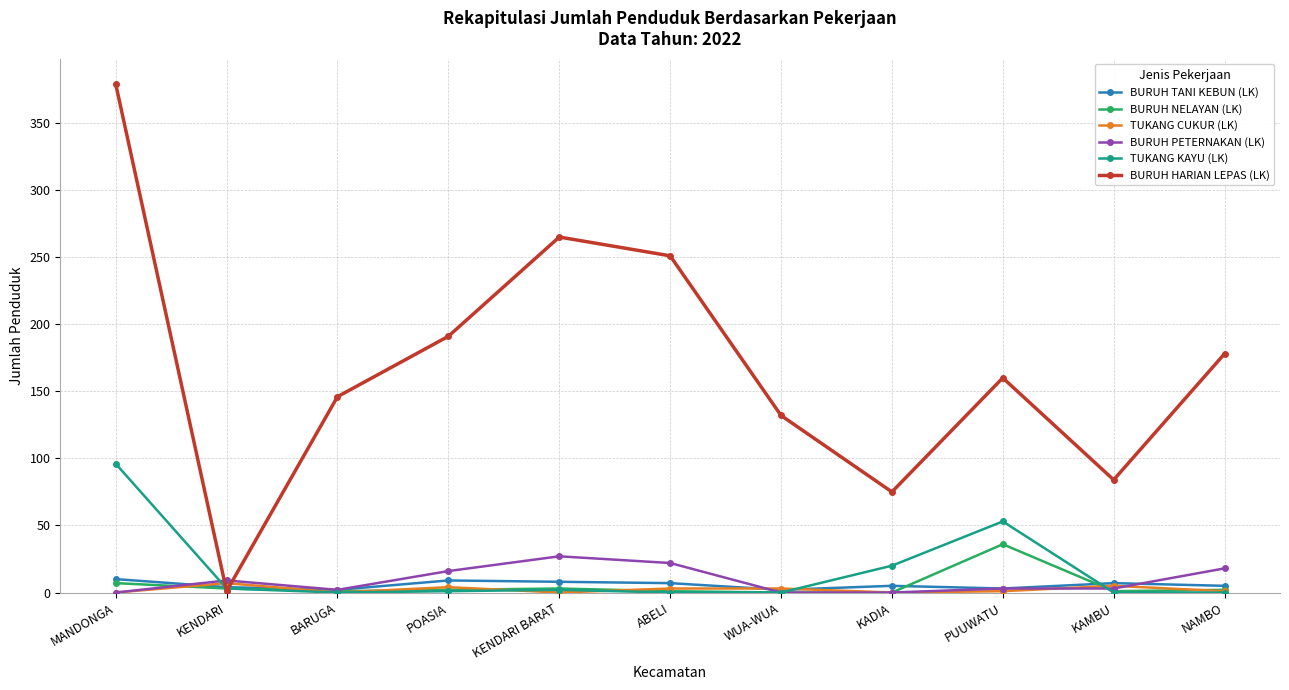

The BURUH PETERNAKAN (LK) series shows -17 at WUA-WUA. True or false?

False